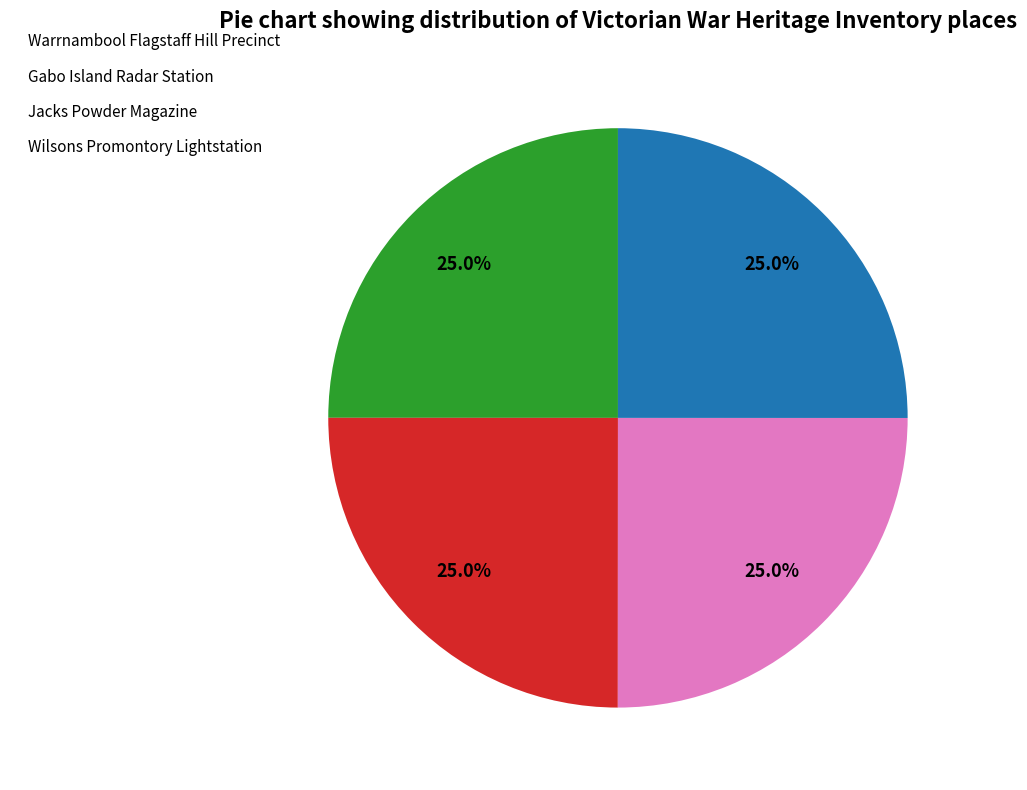

To the nearest percent, what is the average slice percentage?

25%